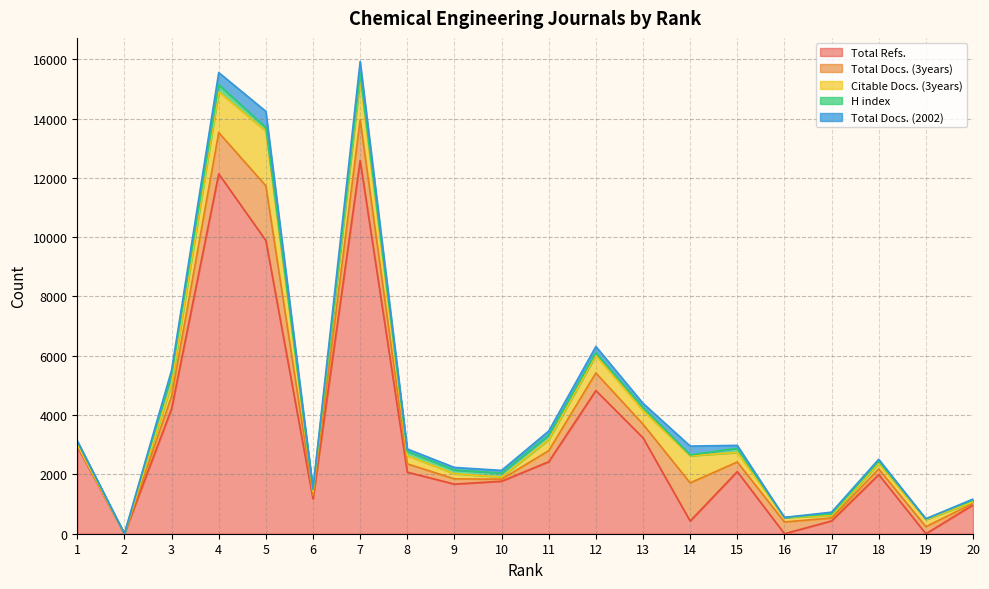

How many interior local valleys does the Citable Docs. (3years) series have?

5